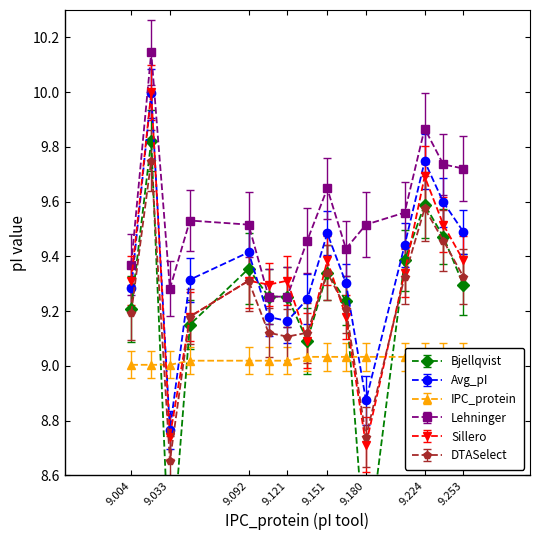

At which category does Sillero reach its first local peak?

9.019